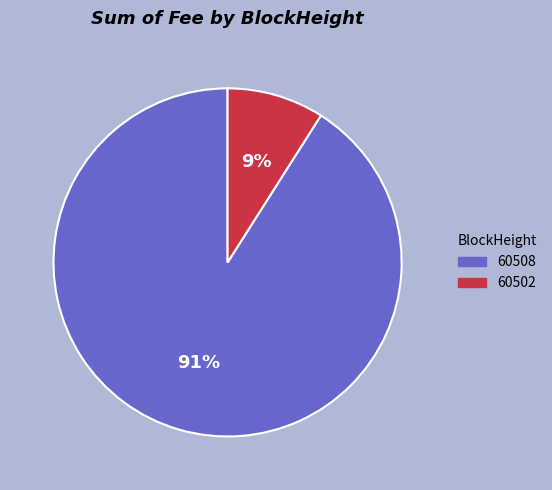

Do 60508 and 60502 together represent more than half of the pie?

Yes